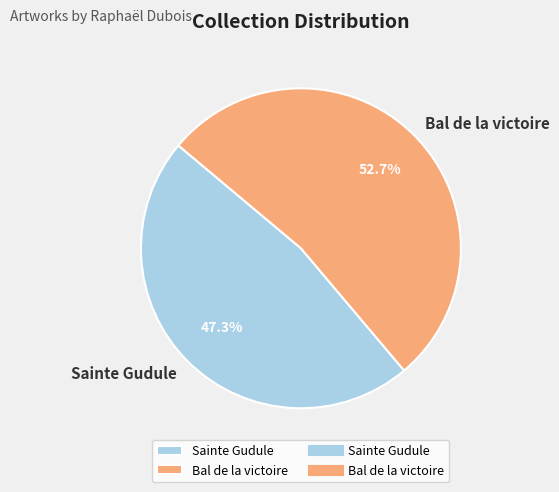

What is the largest slice in the pie chart?

Bal de la victoire